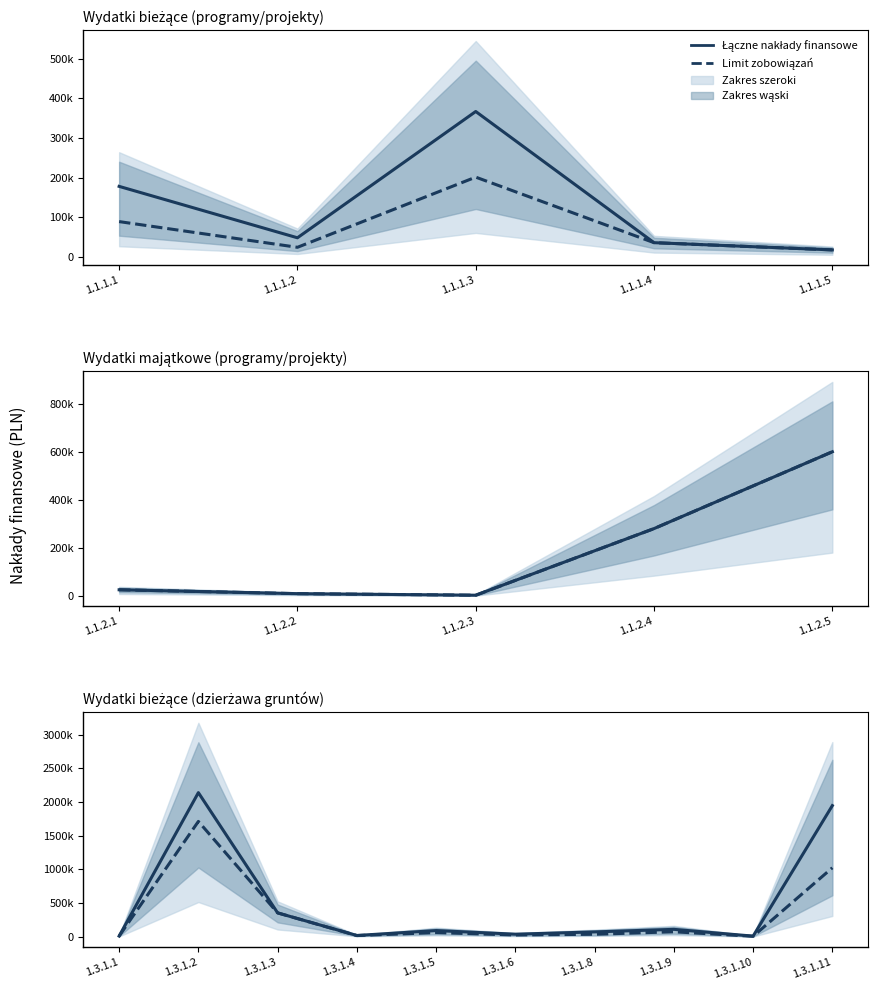

Does the chart display data point markers on the line(s)?

No